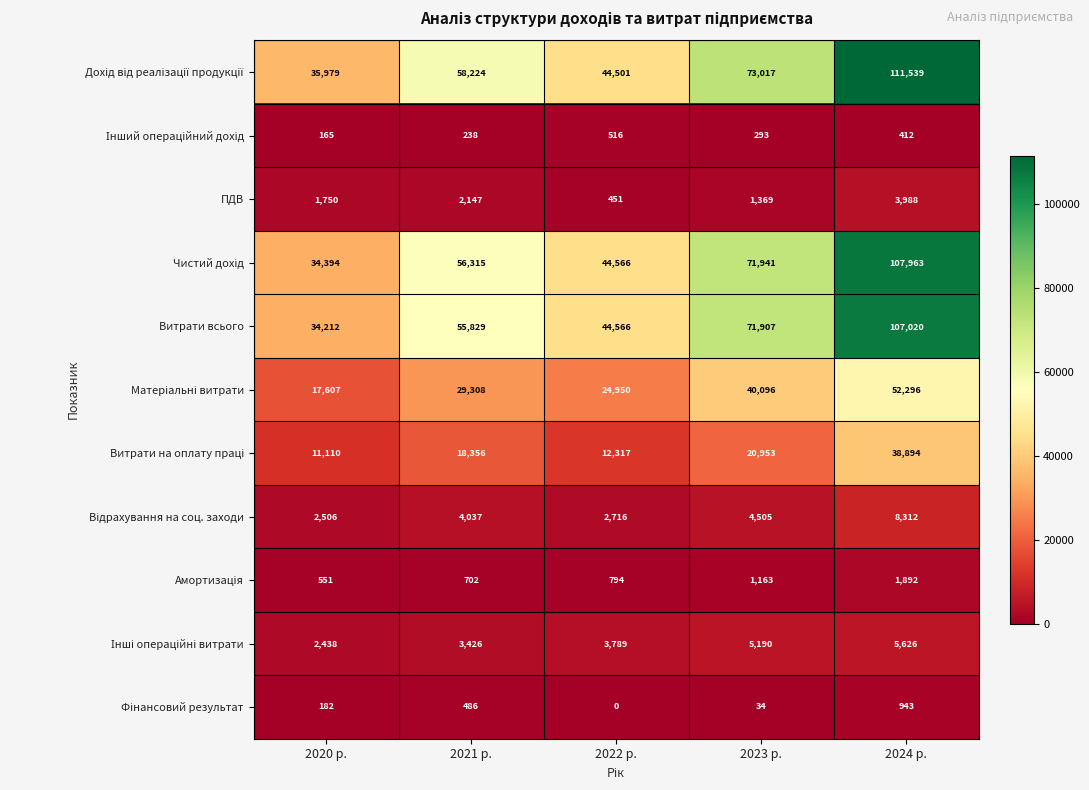

What is the spread (max minus min) of values at 2023 р.?

72983